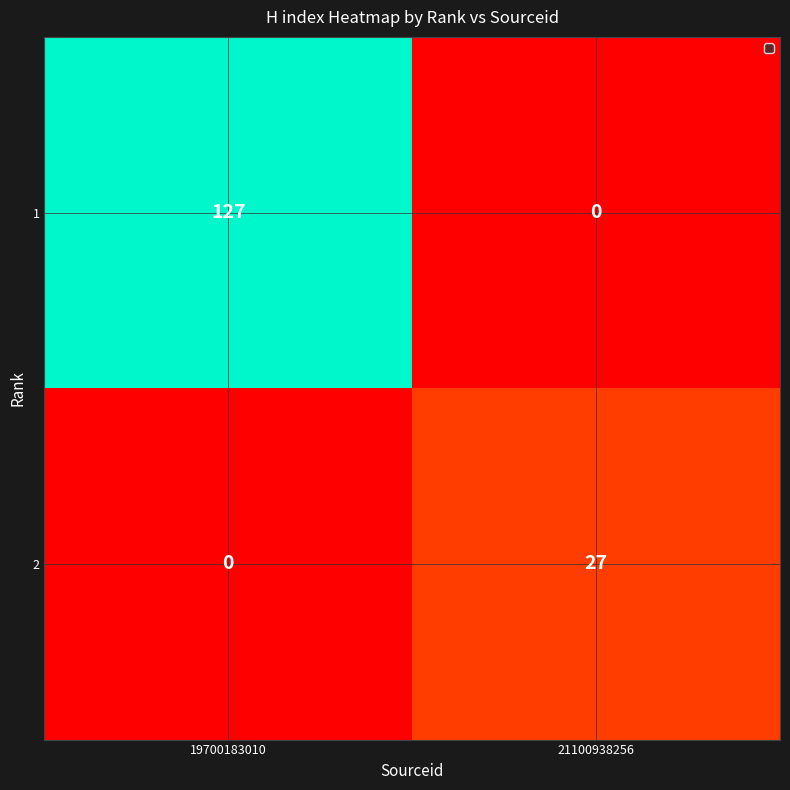

Reading left to right, what are all the values shown in this chart?

1: 19700183010=127	21100938256=0
2: 19700183010=0	21100938256=27